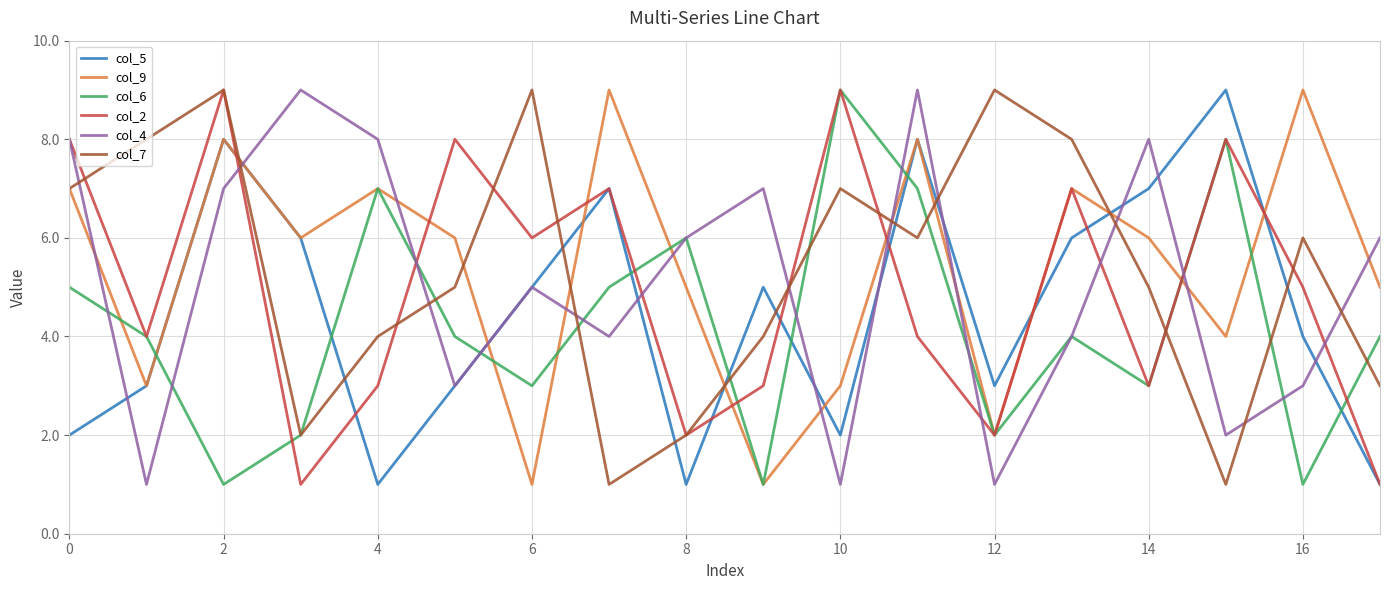

What is the maximum value shown in the chart?

9